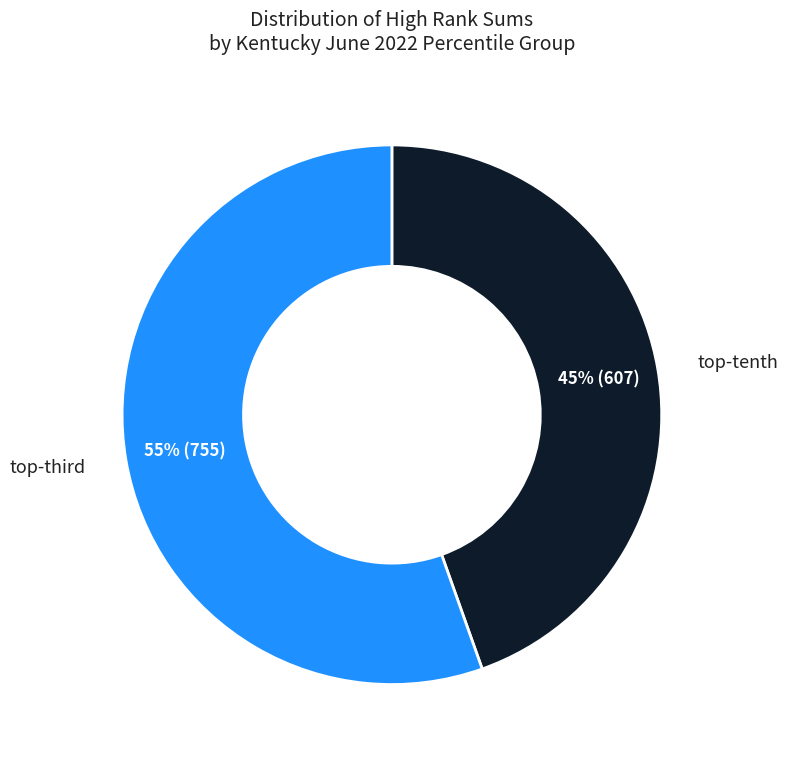

Is there any slice that represents more than half of the pie?

Yes